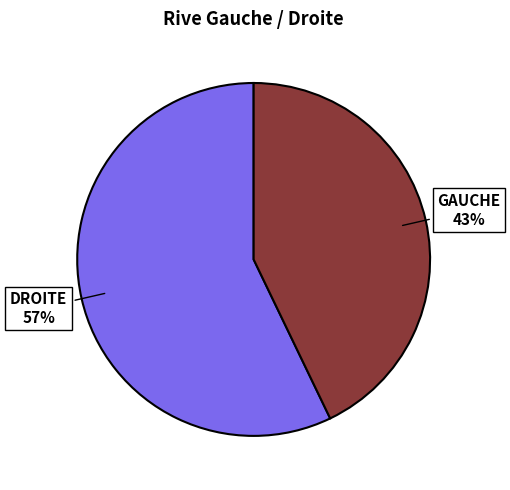

True or false: DROITE accounts for 66% of the total.

False